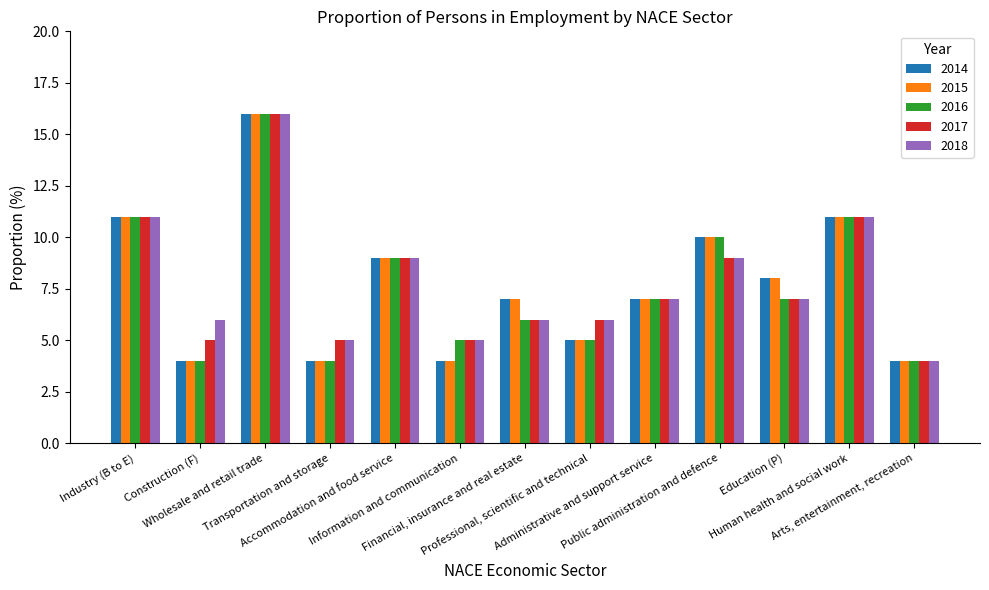

The 2016 series shows 9 at Accommodation and food service. True or false?

True